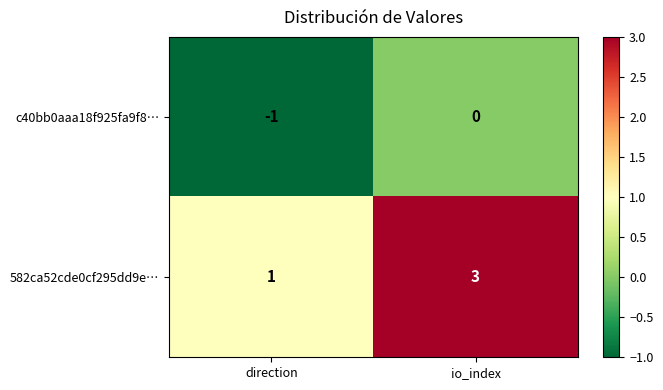

Reading right to left, extract all data points from this chart.

c40bb0aaa18f925fa9f8…: io_index=0	direction=-1
582ca52cde0cf295dd9e…: io_index=3	direction=1